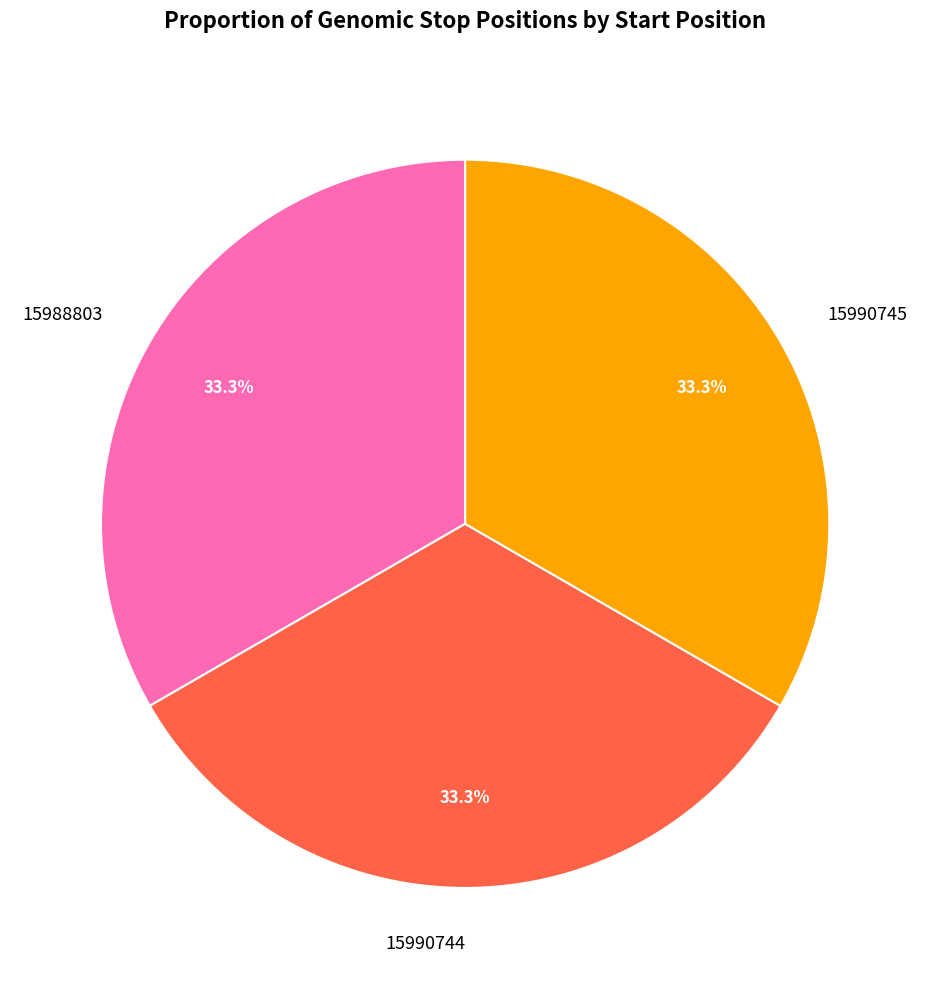

How many segments does this pie chart have?

3